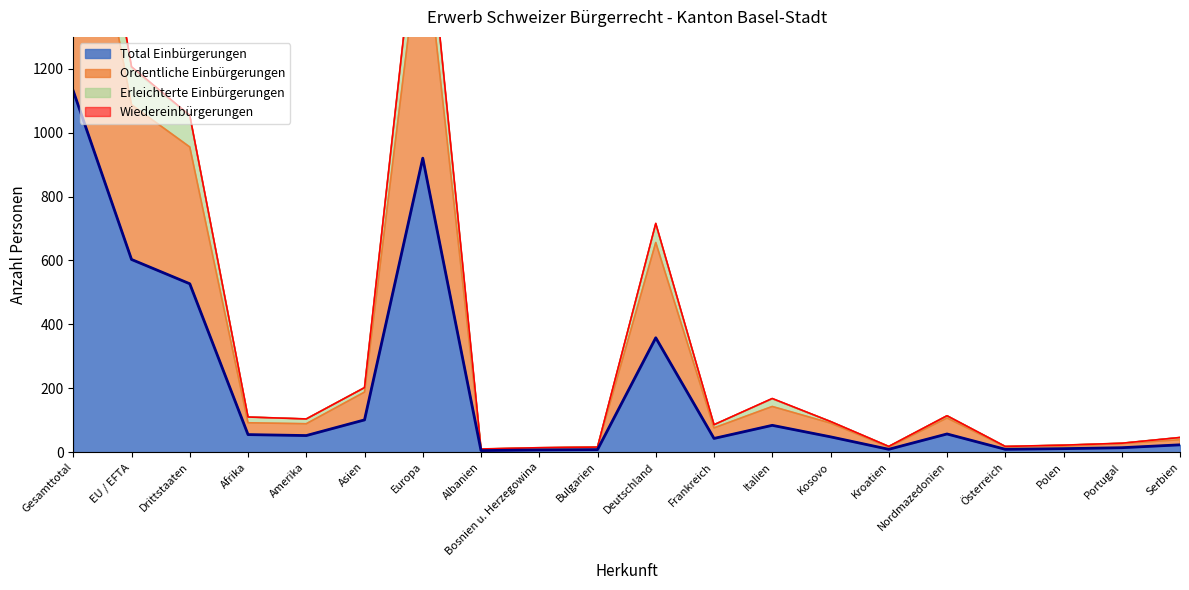

The value of Total Einbürgerungen at Gesamttotal is 690. True or false?

False